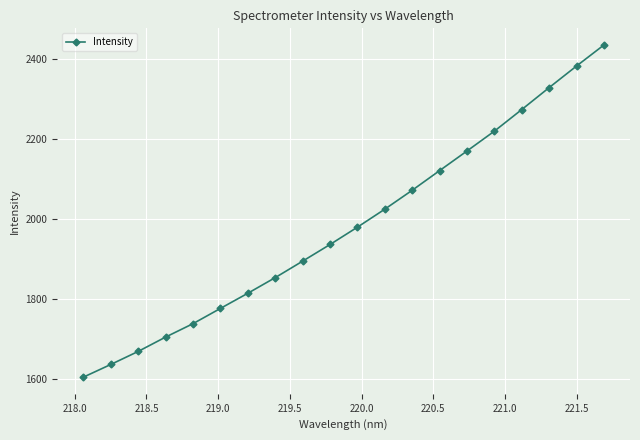

Reading right to left, transcribe all the data shown in this chart.

2434.3	2381.8	2327.9	2273.0	2219.0	2169.4	2120.4	2071.3	2024.0	1979.0	1935.7	1894.1	1852.9	1813.8	1775.9	1737.8	1704.3	1668.5	1635.9	1604.1